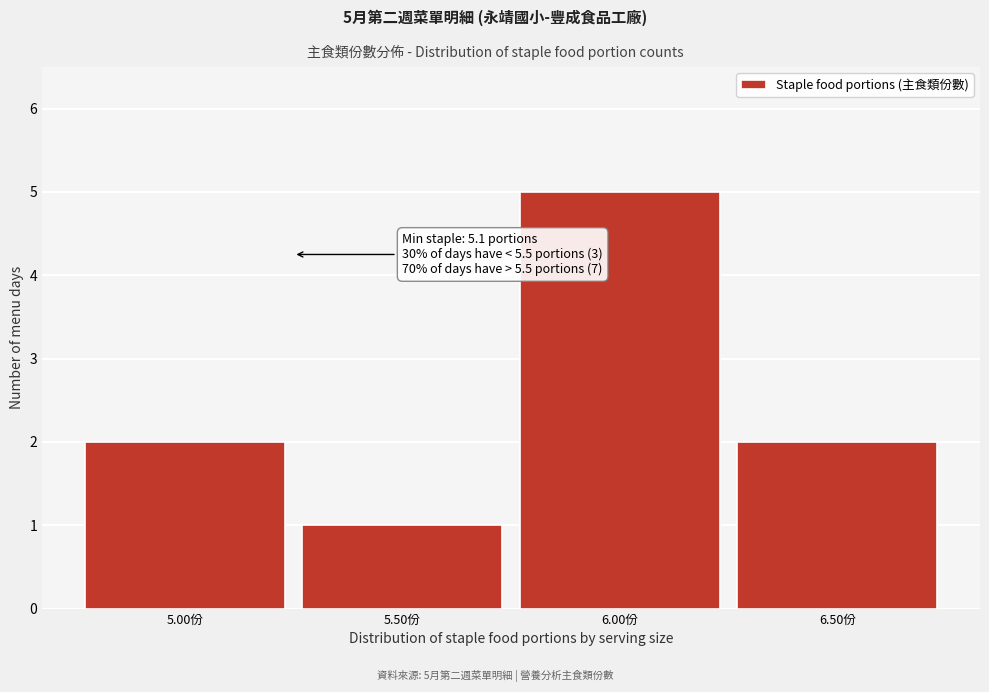

Over which range of the x-axis is the bar tallest?

5.75 to 6.25